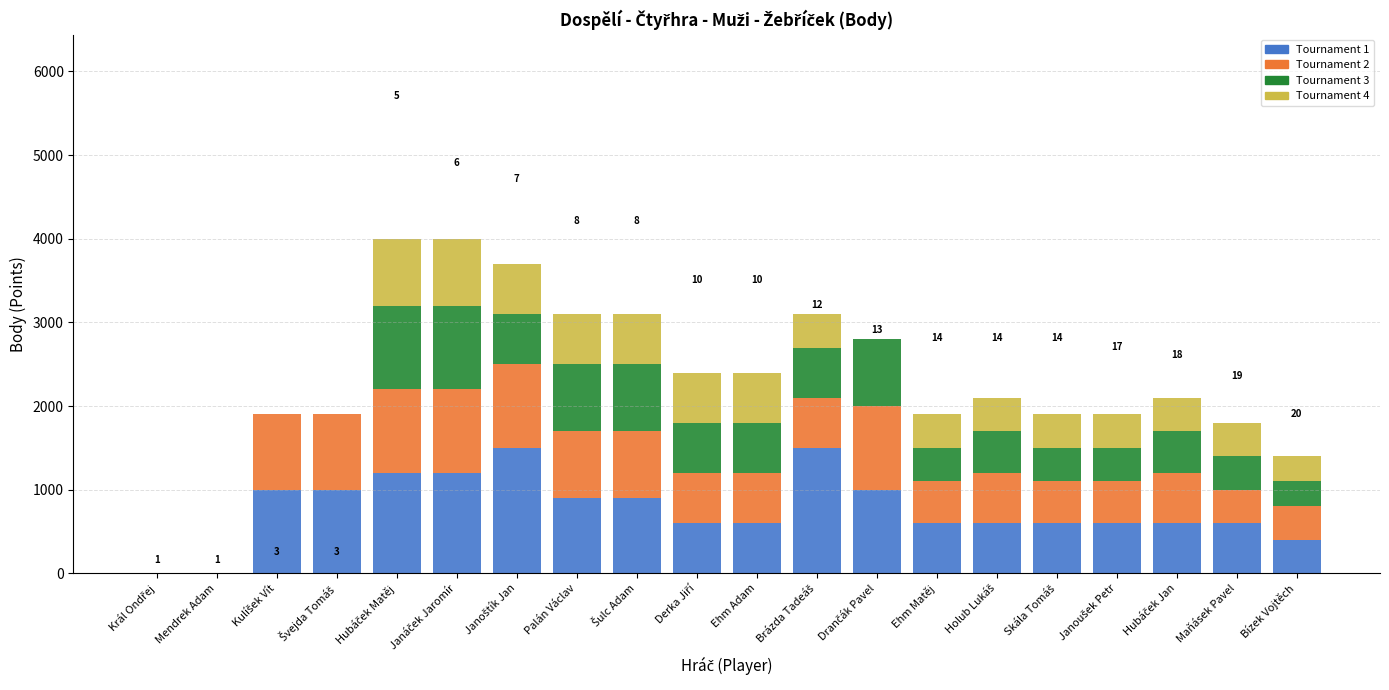

How many series are shown in this chart?

4